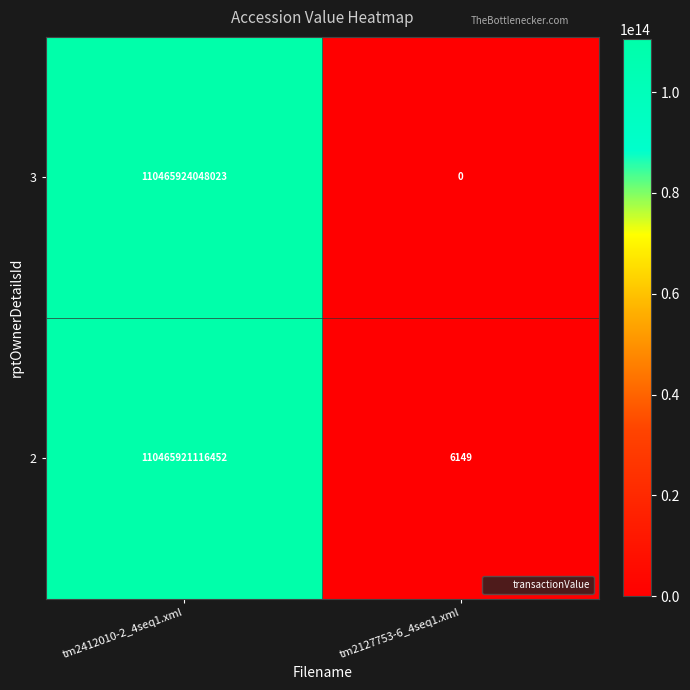

The 3 series shows 43812557651474 at tm2127753-6_4seq1.xml. True or false?

False